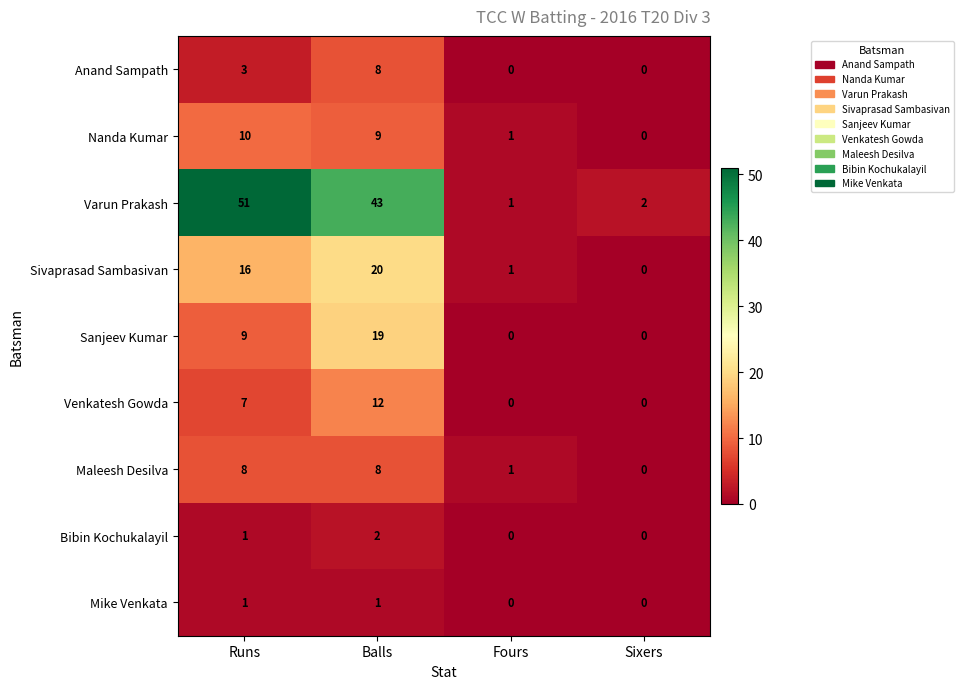

Which series has the largest range (max minus min)?

Varun Prakash